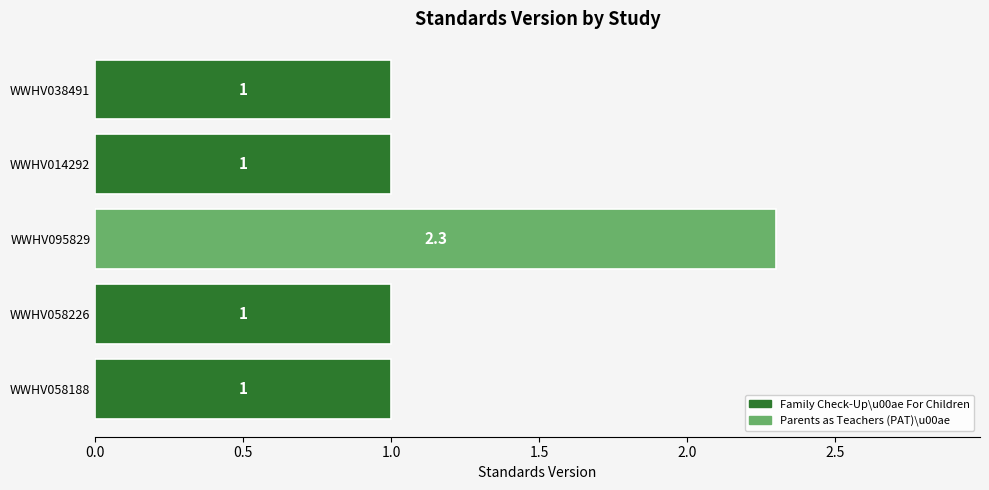

What is the value of the 3rd bar from the top?

2.3